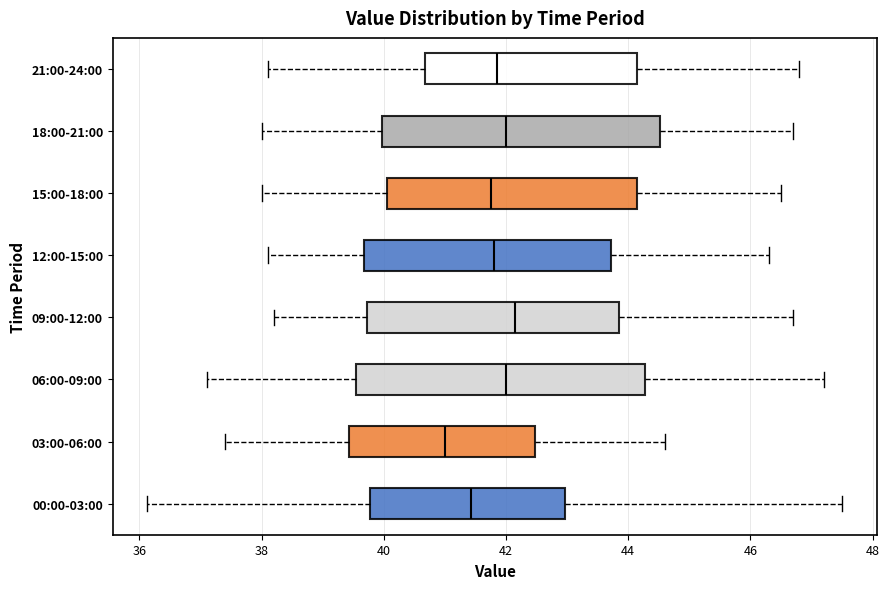

Which box has the furthest to the left median line?

03:00-06:00